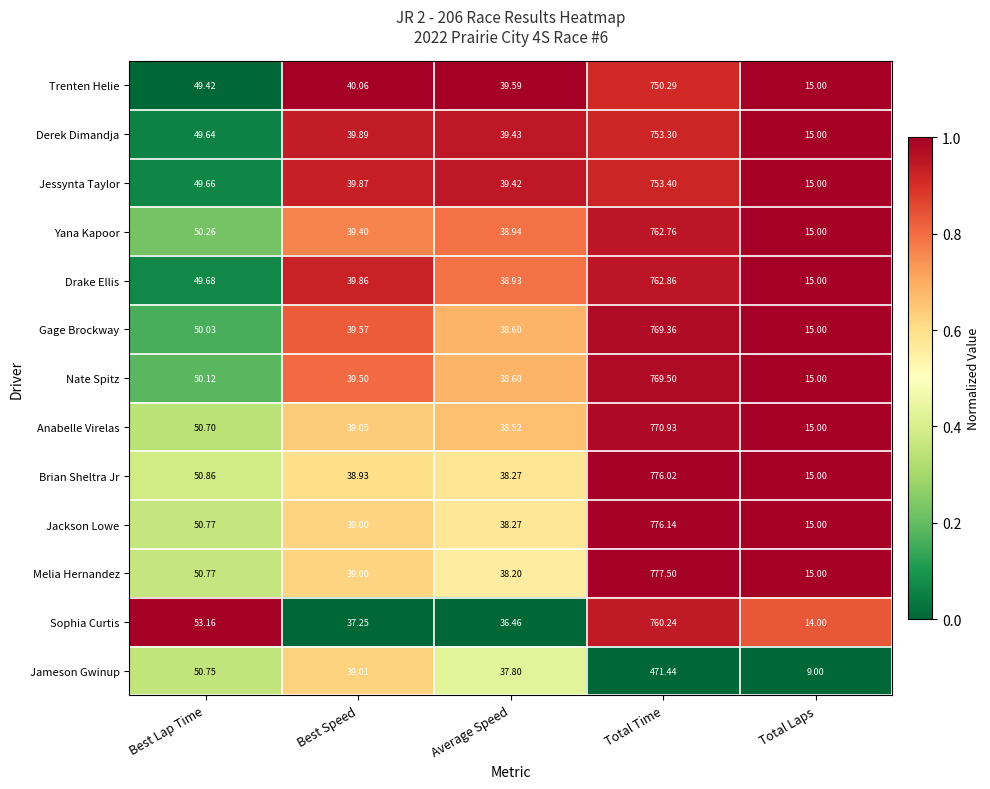

At which category is the sum across all series the highest?

Total Time